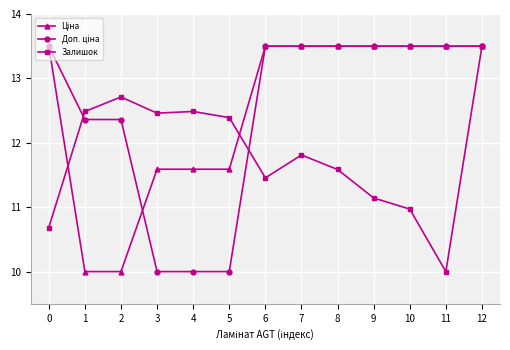

At which category is the sum across all series the highest?

12